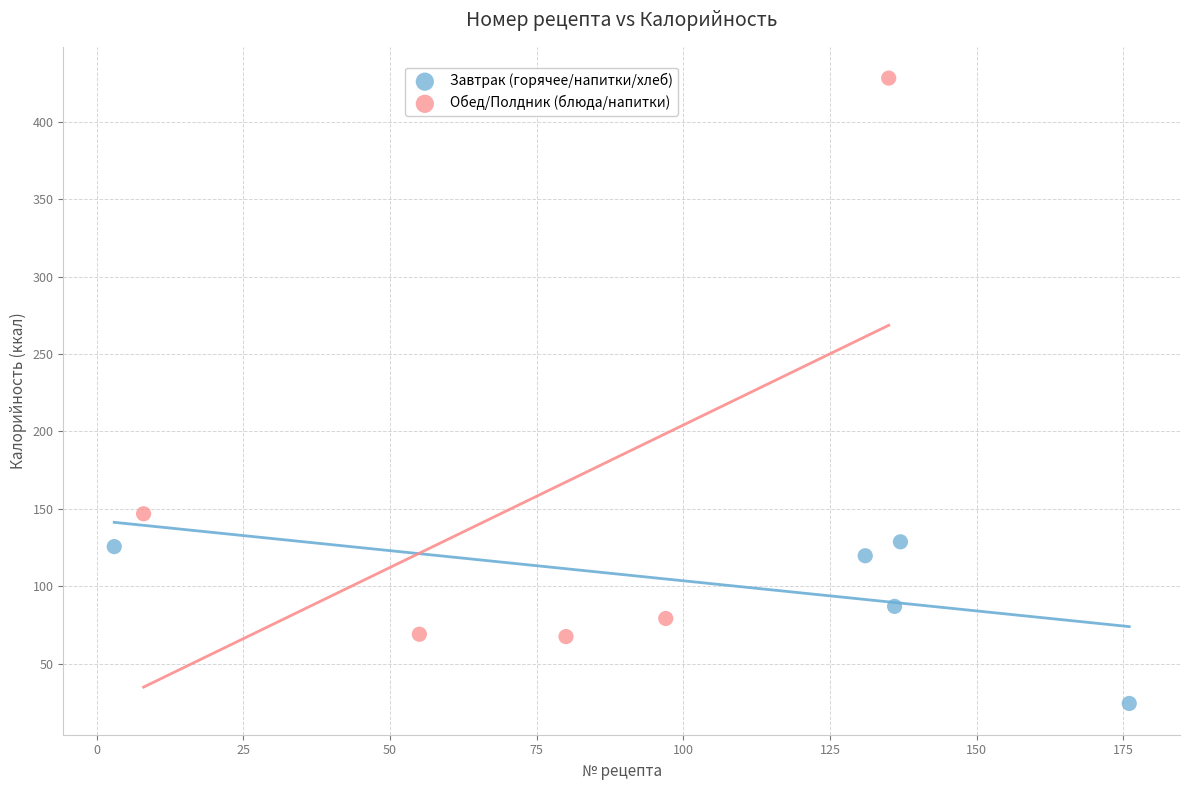

Which series has the widest spread of Y values?

Обед/Полдник (блюда/напитки)